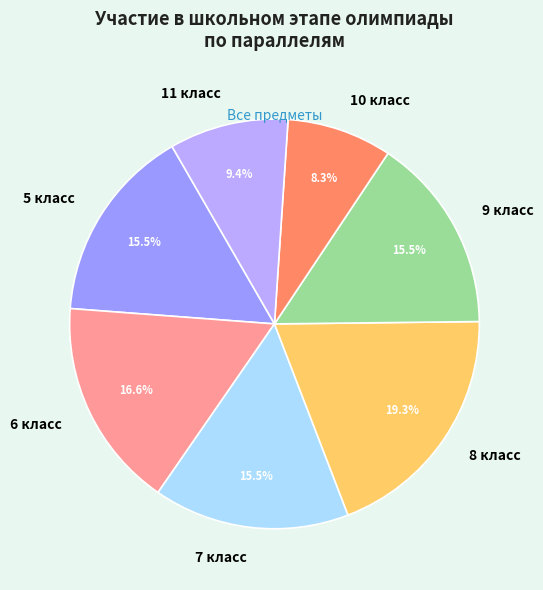

Combined, do 9 класс and 10 класс account for over 50%?

No